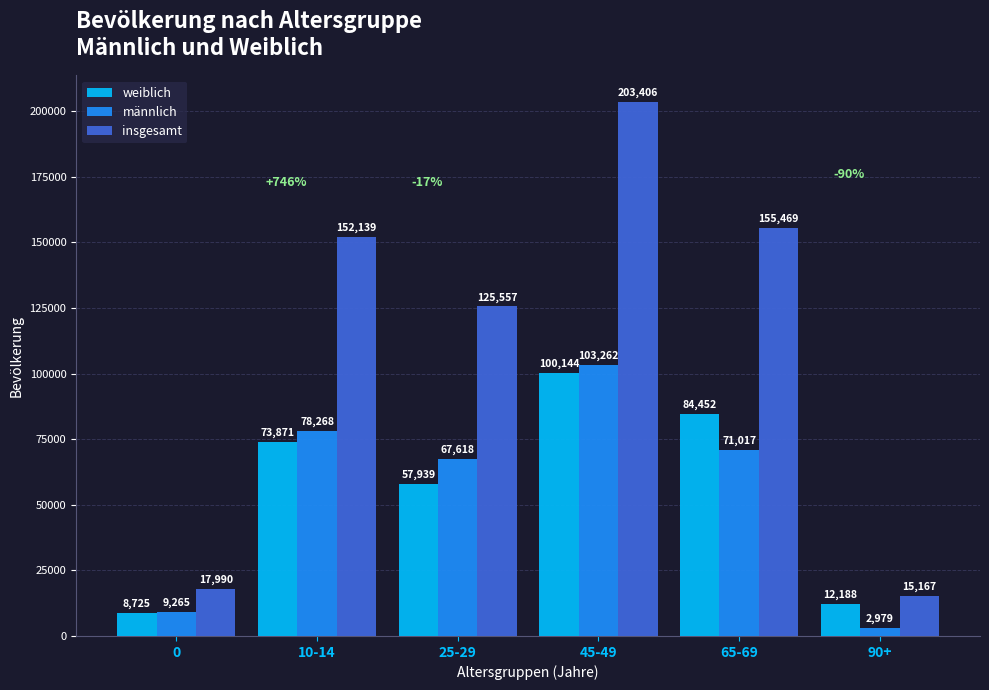

What is the difference between the highest and lowest values at 45-49?

103262